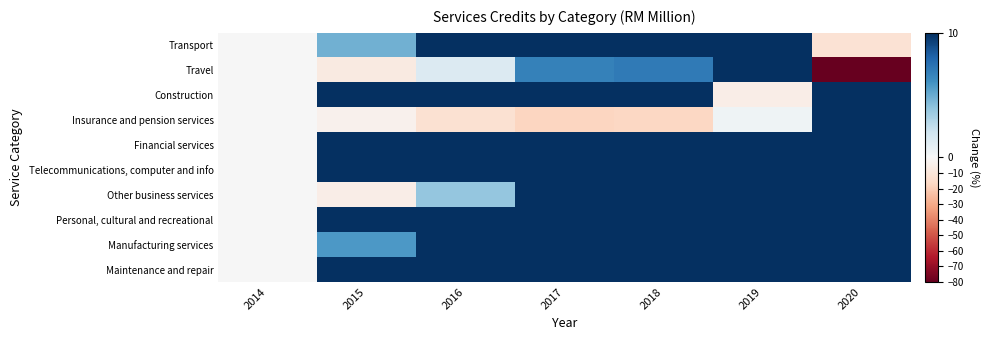

Reading left to right, list all the values displayed in this chart.

Transport: 2014=0.0	2015=4.8	2016=10.5	2017=23.3	2018=31.4	2019=39.0	2020=-11.7
Travel: 2014=0.0	2015=-7.1	2016=1.4	2017=6.8	2018=7.1	2019=11.1	2020=-83.1
Construction: 2014=0.0	2015=44.4	2016=48.0	2017=46.5	2018=23.8	2019=-5.0	2020=15.9
Insurance and pension services: 2014=0.0	2015=-3.2	2016=-12.1	2017=-17.3	2018=-16.3	2019=0.4	2020=15.6
Financial services: 2014=0.0	2015=17.6	2016=80.2	2017=103.1	2018=115.8	2019=130.8	2020=134.8
Telecommunications, computer and info: 2014=0.0	2015=14.7	2016=18.3	2017=27.3	2018=26.4	2019=37.3	2020=47.7
Other business services: 2014=0.0	2015=-5.2	2016=3.9	2017=12.5	2018=17.0	2019=27.6	2020=18.7
Personal, cultural and recreational: 2014=0.0	2015=62.9	2016=64.6	2017=117.8	2018=118.3	2019=155.2	2020=171.7
Manufacturing services: 2014=0.0	2015=5.7	2016=18.8	2017=35.0	2018=46.9	2019=49.6	2020=60.3
Maintenance and repair: 2014=0.0	2015=20.9	2016=24.5	2017=50.3	2018=76.3	2019=93.4	2020=52.9